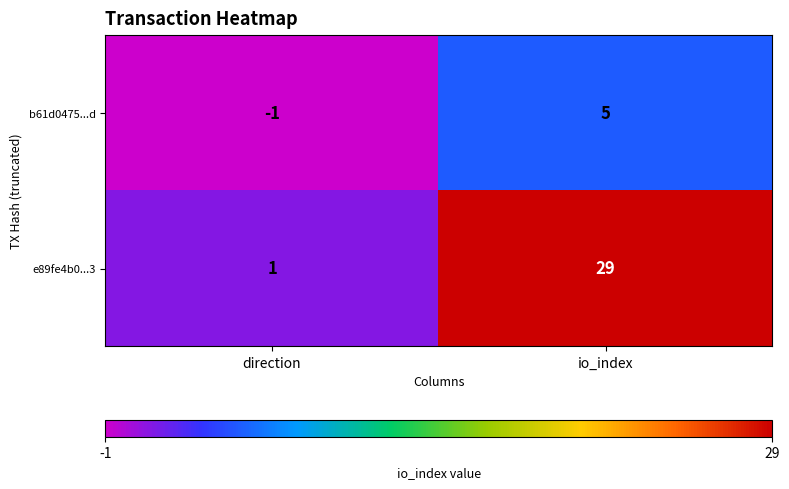

Reading left to right, list all the values displayed in this chart.

b61d0475...d: -1	5
e89fe4b0...3: 1	29